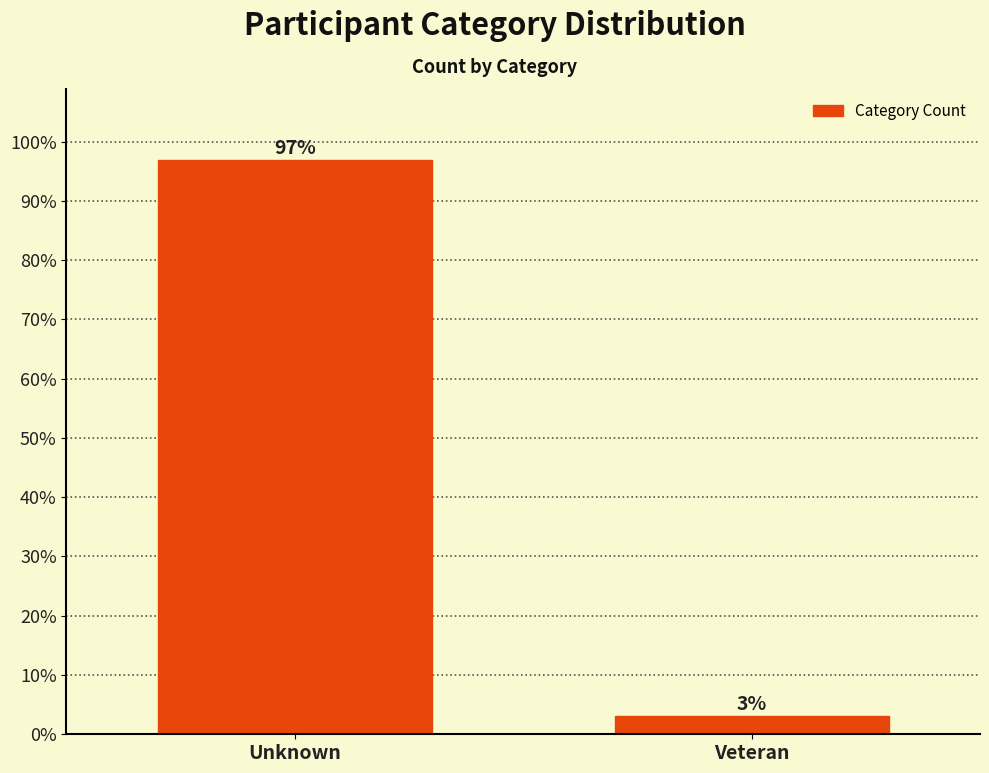

What is the label of the 2nd bar from the right?

Unknown